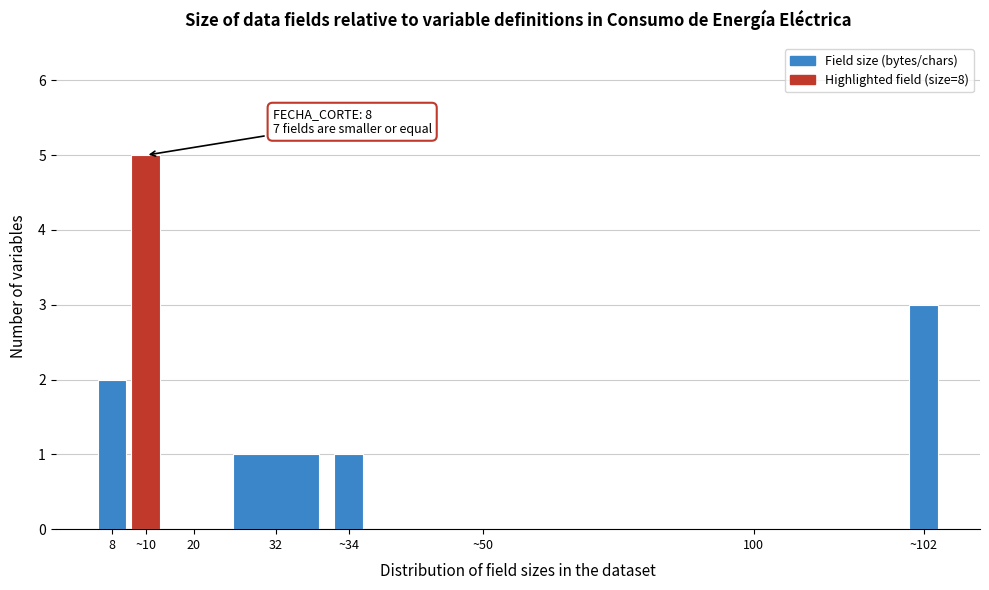

Reading left to right, extract all data points from this chart.

8=2	~10=5	20=0	32=1	~34=1	~50=0	100=0	~102=3